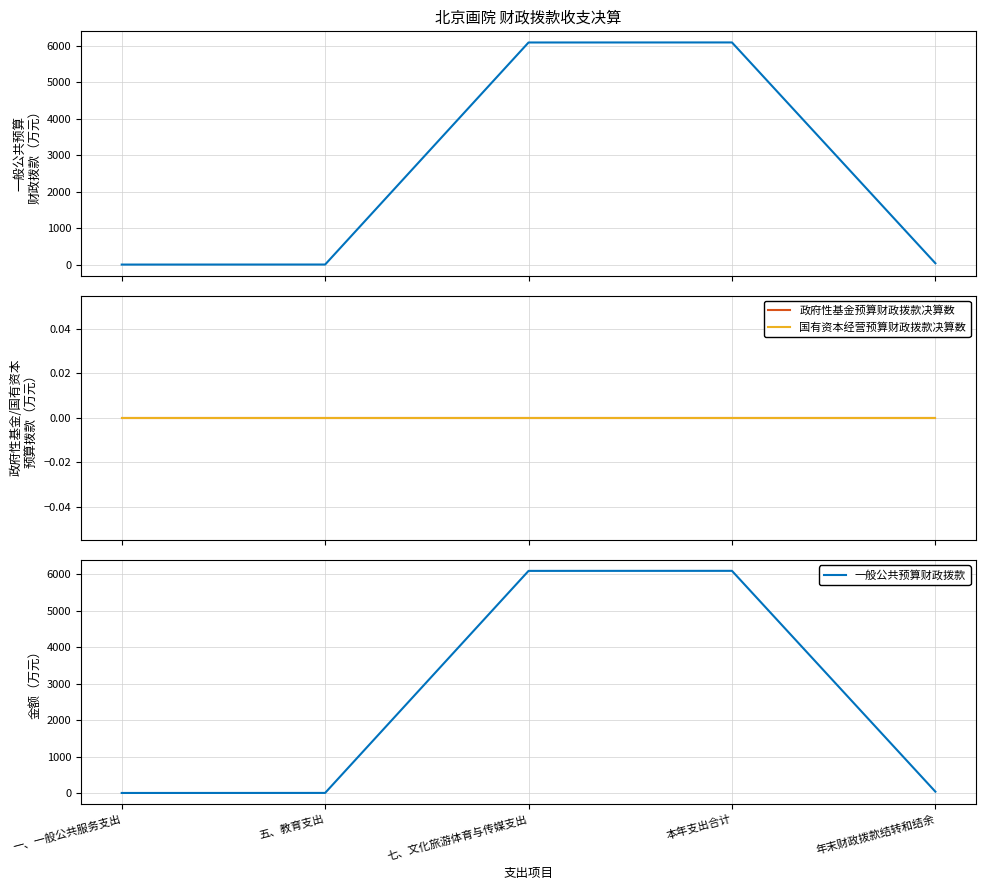

At which label does 一般公共预算财政拨款 first exceed 35?

七、文化旅游体育与传媒支出